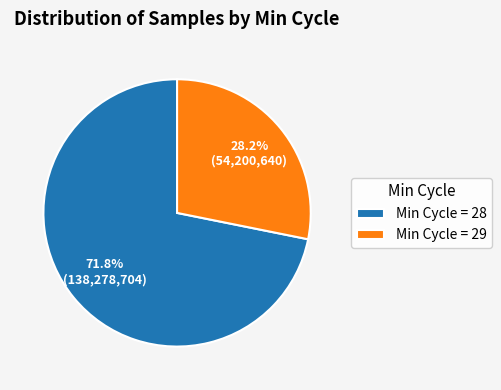

What is the largest slice in the pie chart?

Min Cycle = 28